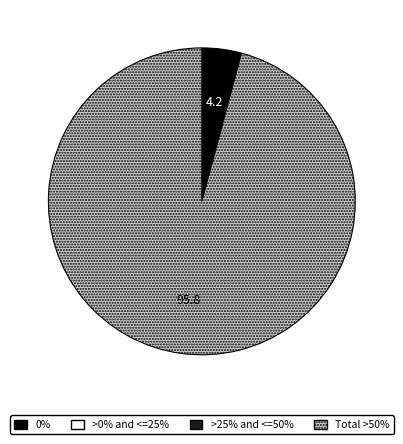

Does any single category account for the majority?

Yes